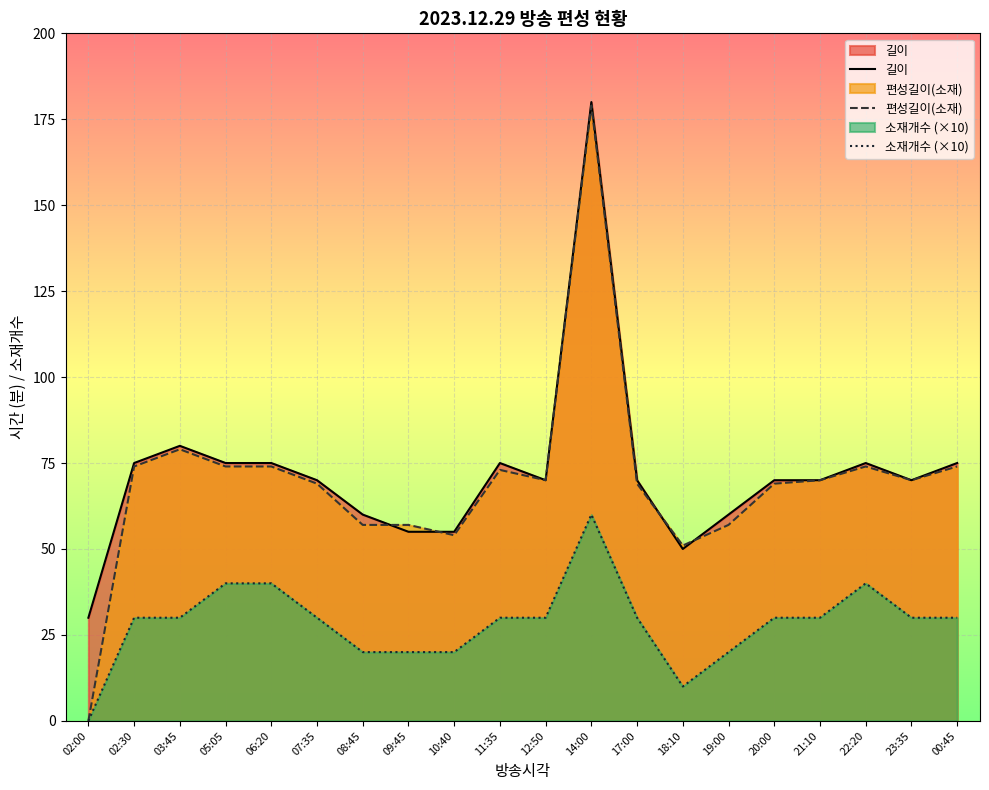

At which label does 편성길이(소재) first exceed 70?

02:30